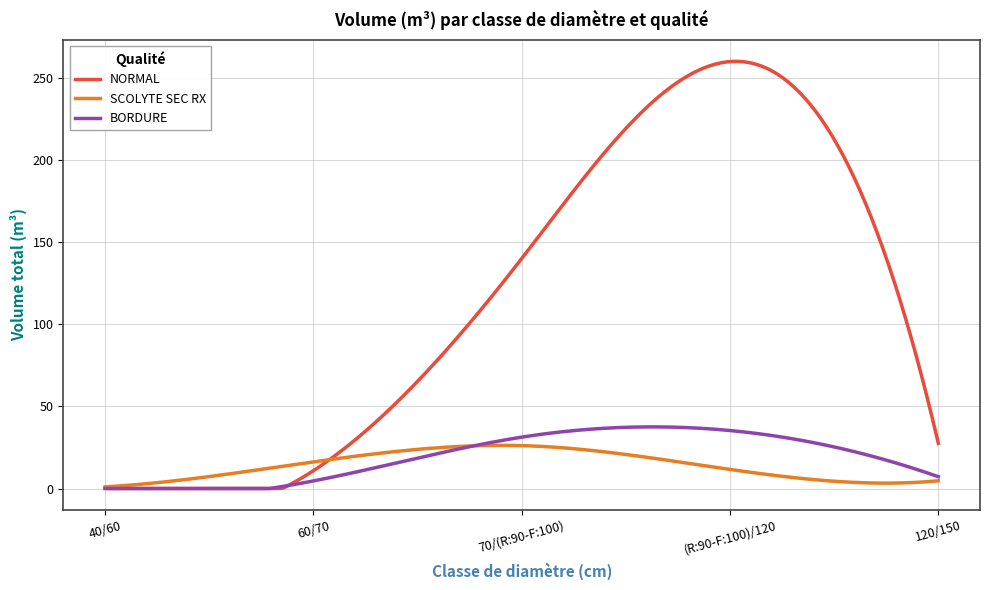

What is the maximum value for BORDURE?

37.5